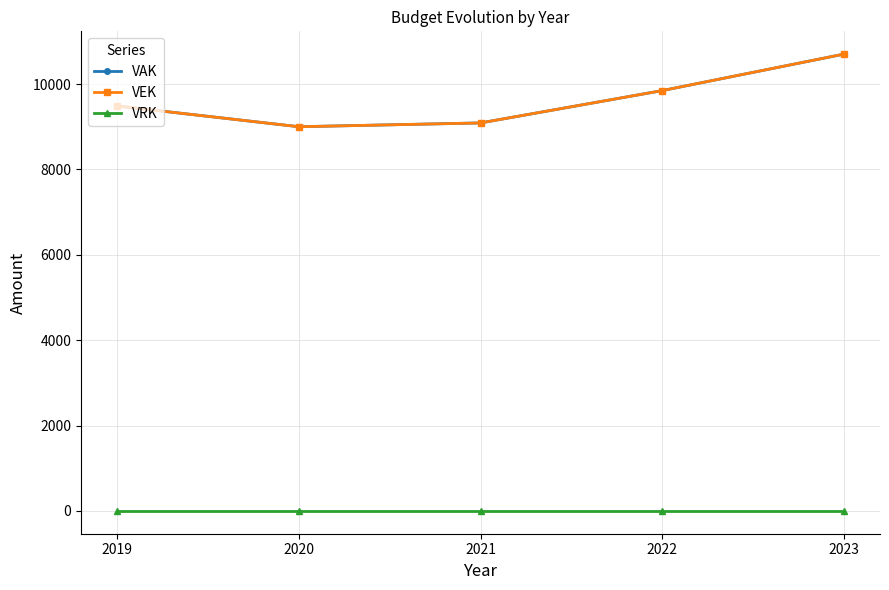

True or false: VRK and VAK intersect in this chart.

False